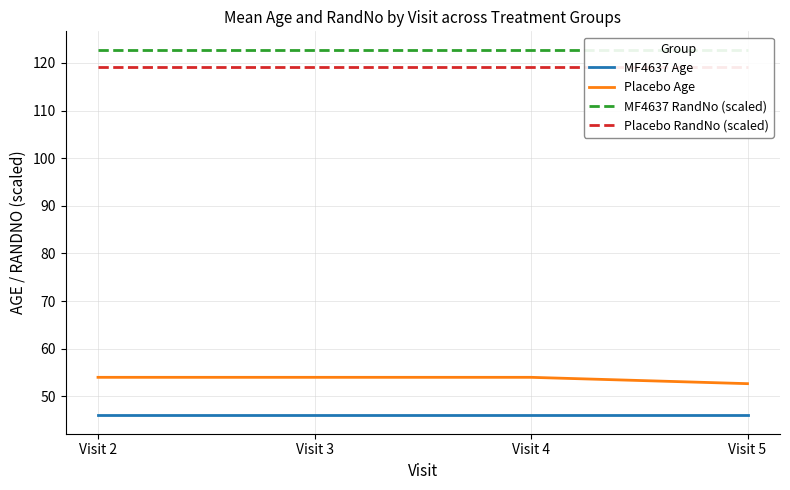

List the labels in order of Placebo Age value, smallest first.

Visit 5, Visit 2, Visit 3, Visit 4